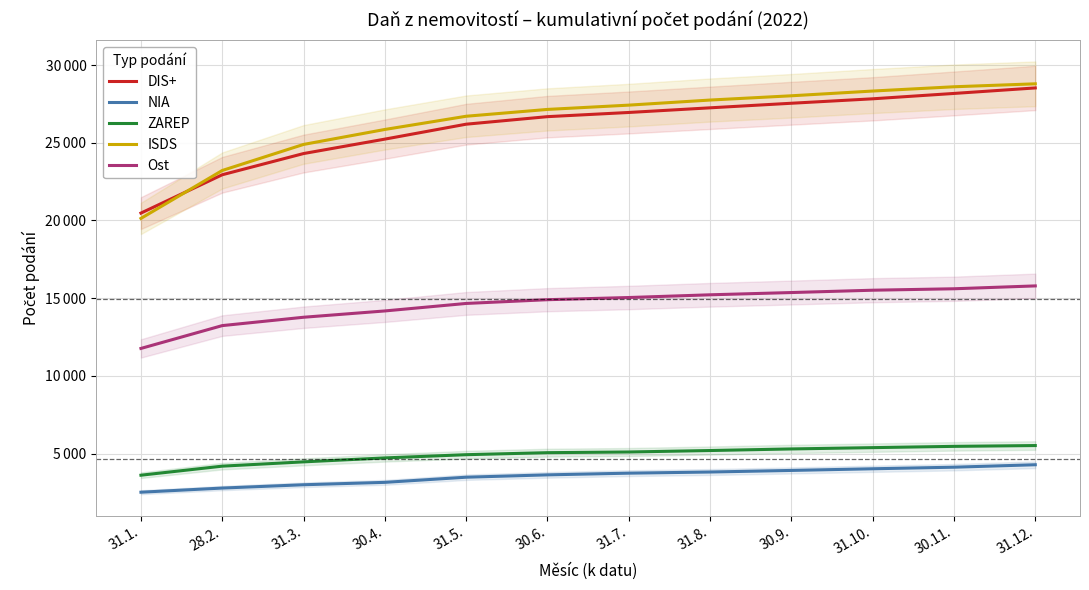

Between 31.1. and 31.3., which is larger?

31.3.